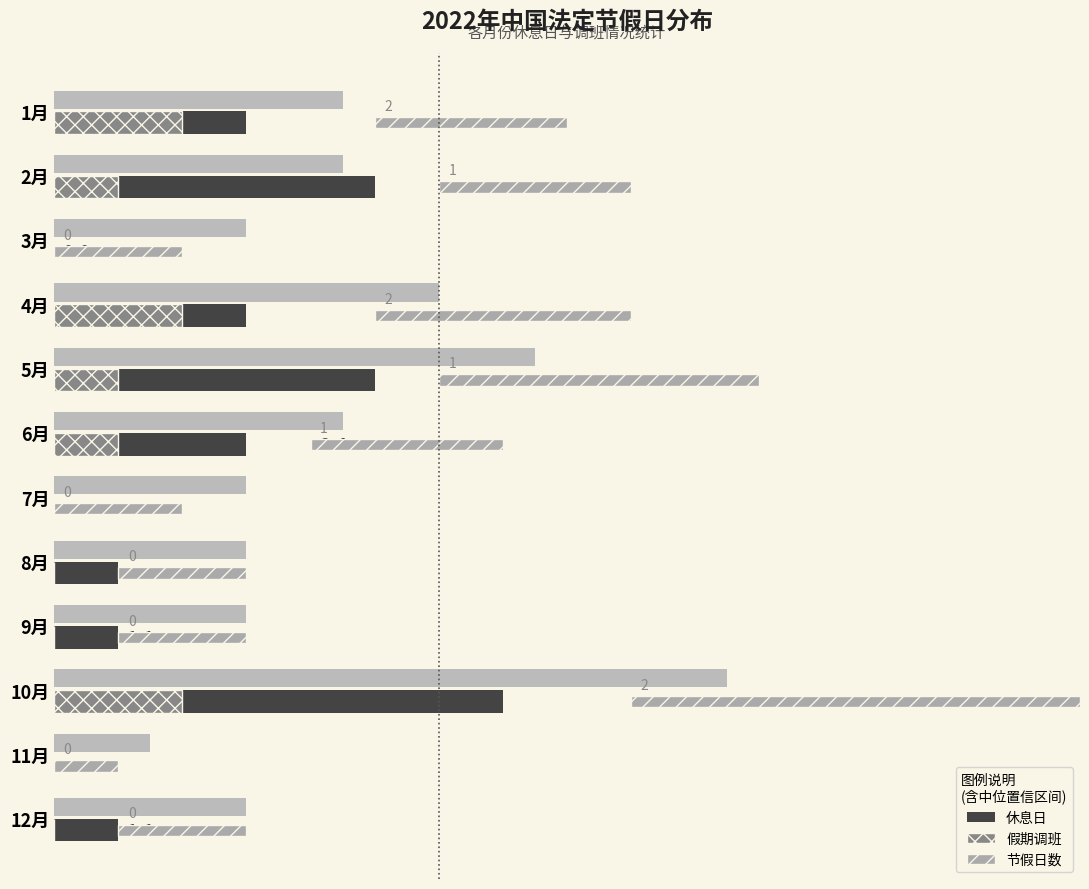

What is the value of the 休息日 bar at the 2nd from the left?

5.0